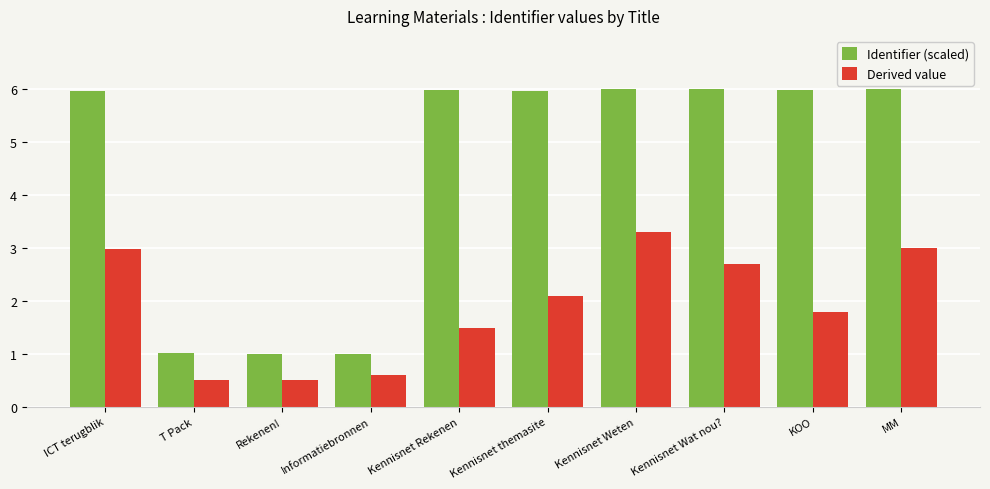

True or false: Derived value has a value of 0.6 at Informatiebronnen.

True